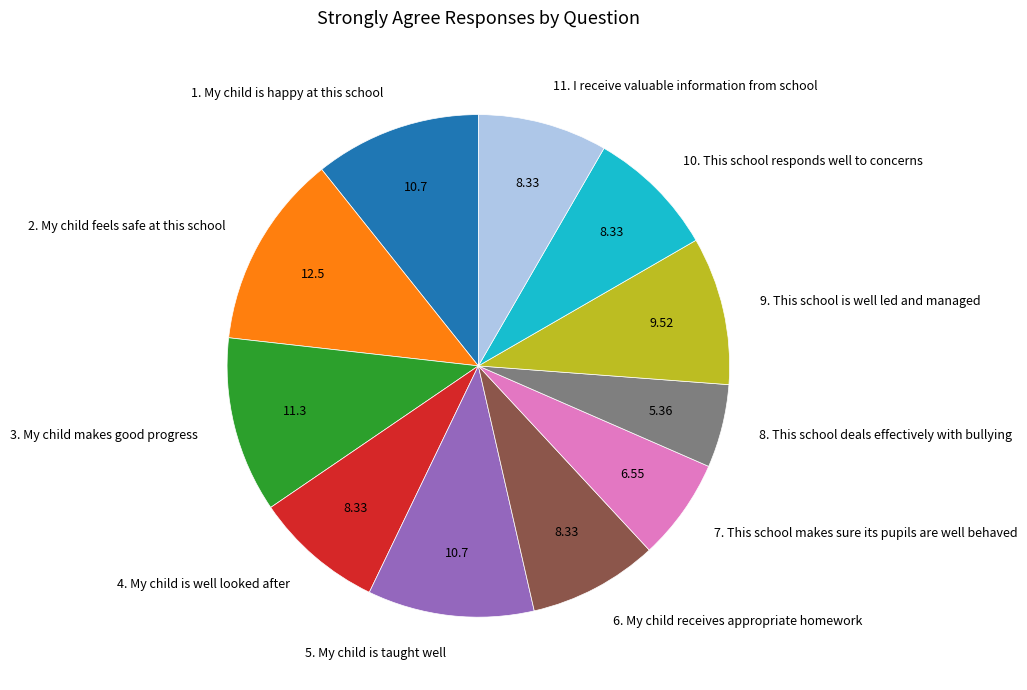

Which has a higher value, 5. My child is taught well or 10. This school responds well to concerns?

5. My child is taught well